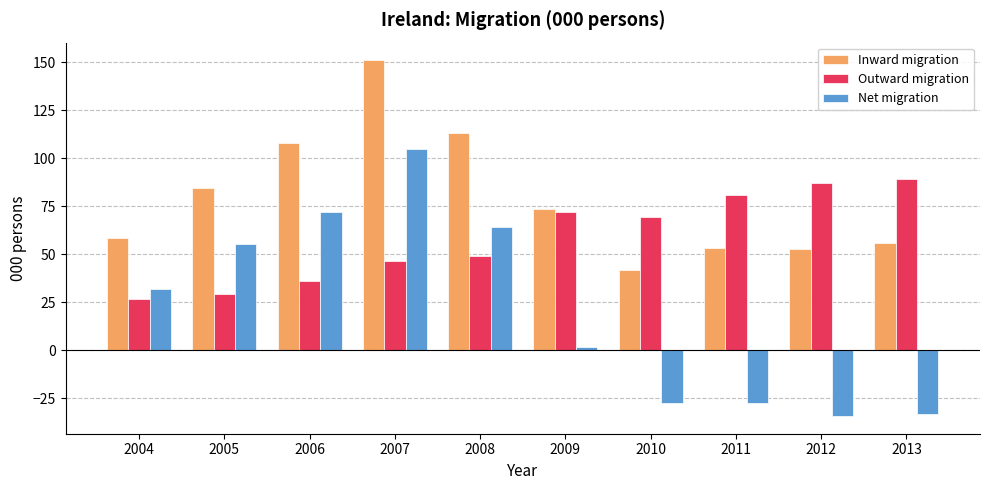

At how many categories does at least one series exceed 19?

10